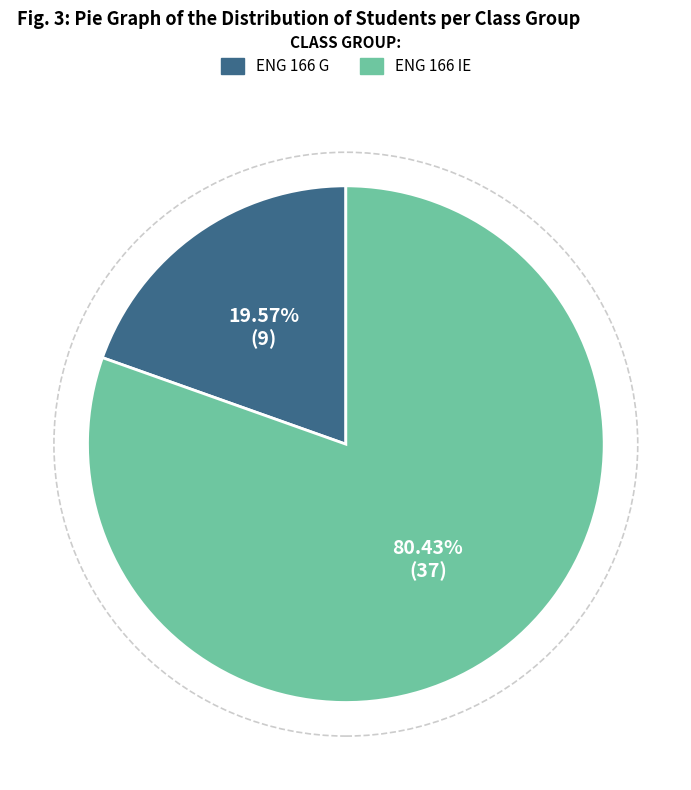

How much of the chart is everything except ENG 166 IE?

19.6%